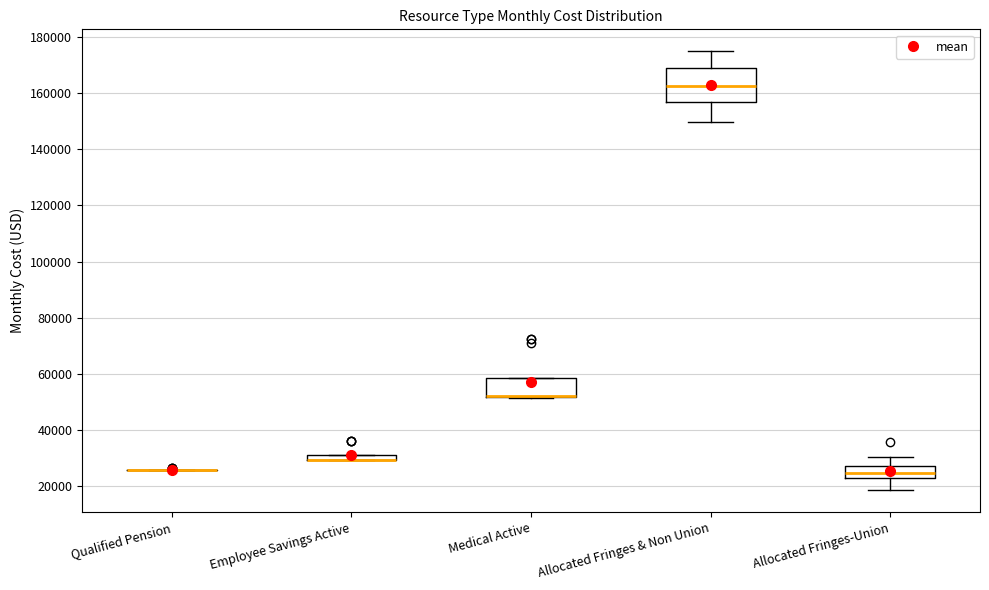

Which box is the tallest, from its lower edge to its upper edge?

Allocated Fringes & Non Union